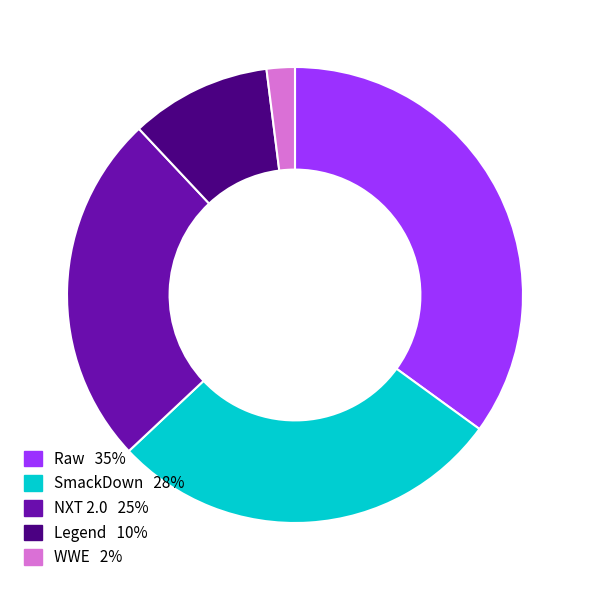

What is the smallest slice in the pie chart?

WWE